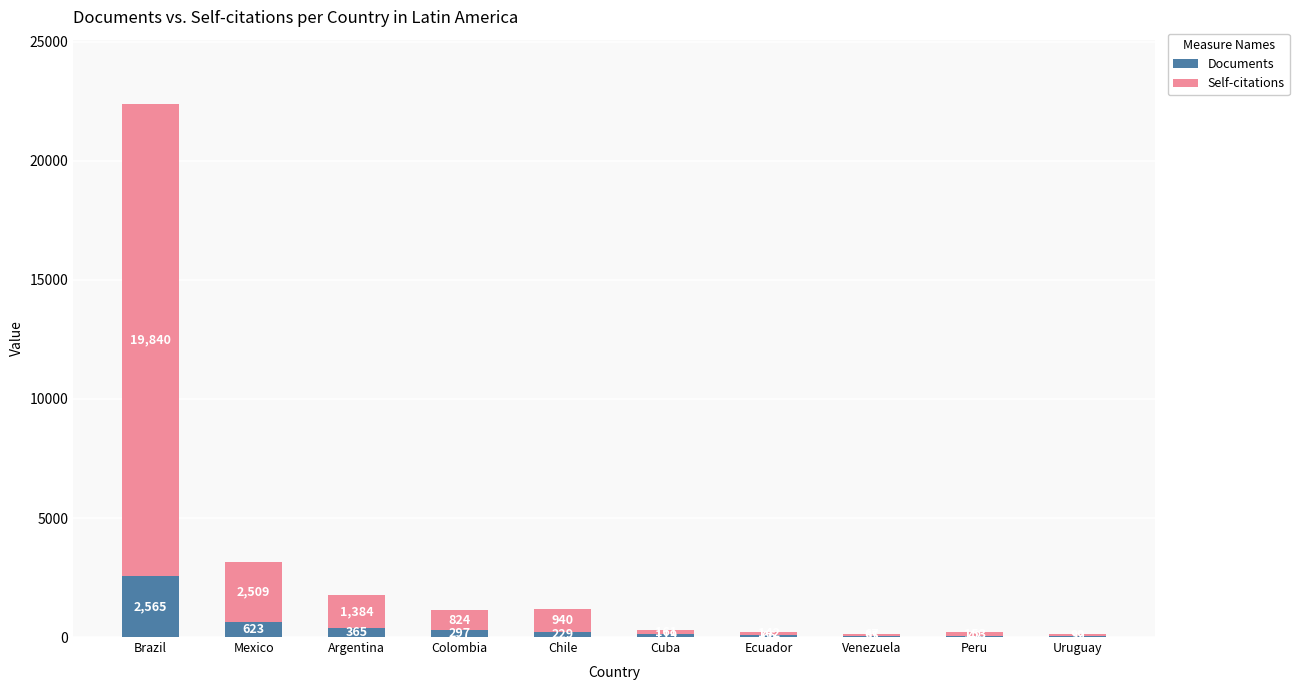

What is the total value across all series at Argentina?

1749